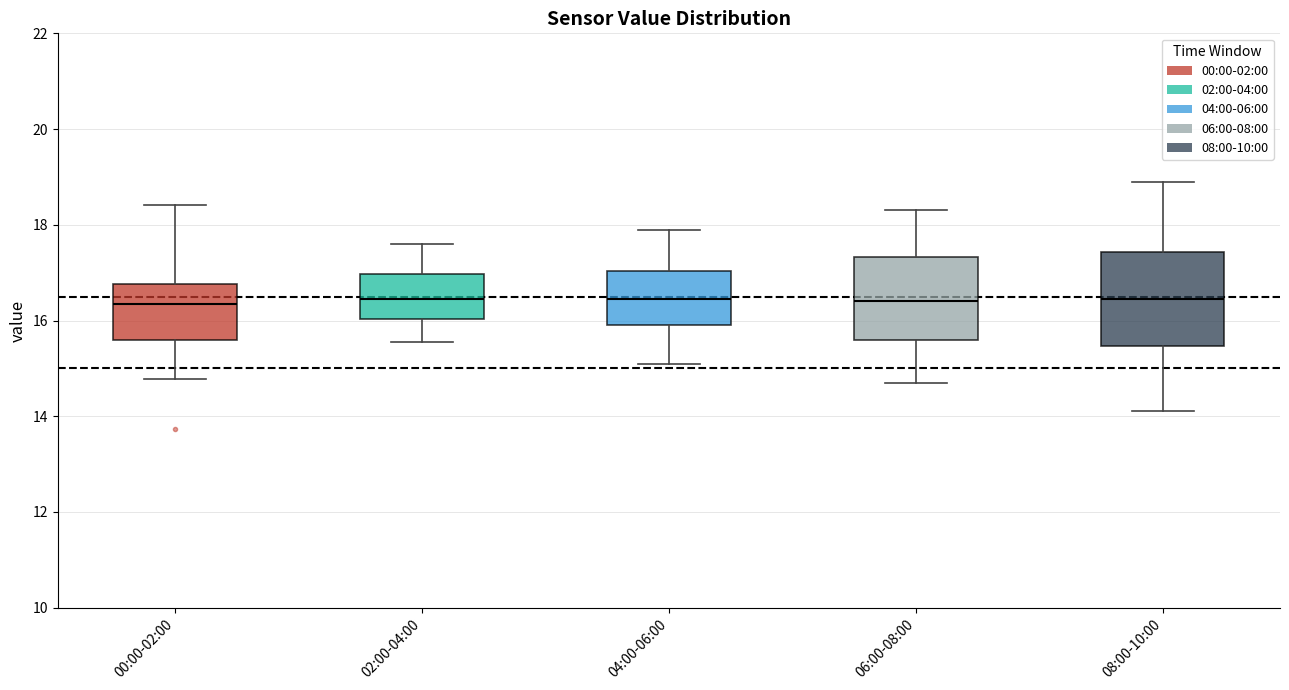

Comparing the boxes themselves (not the whiskers), which one is the tallest?

08:00-10:00